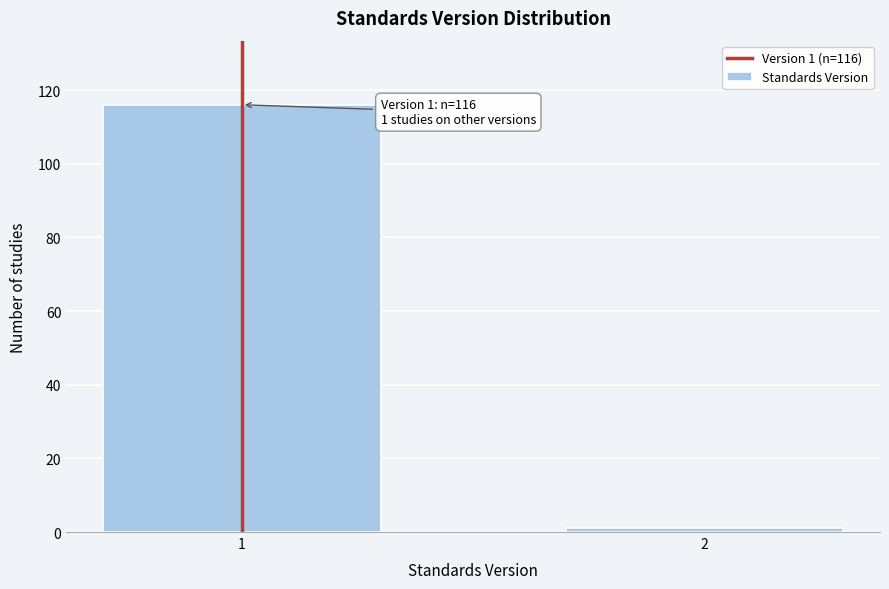

Reading left to right, transcribe all the data shown in this chart.

116	1